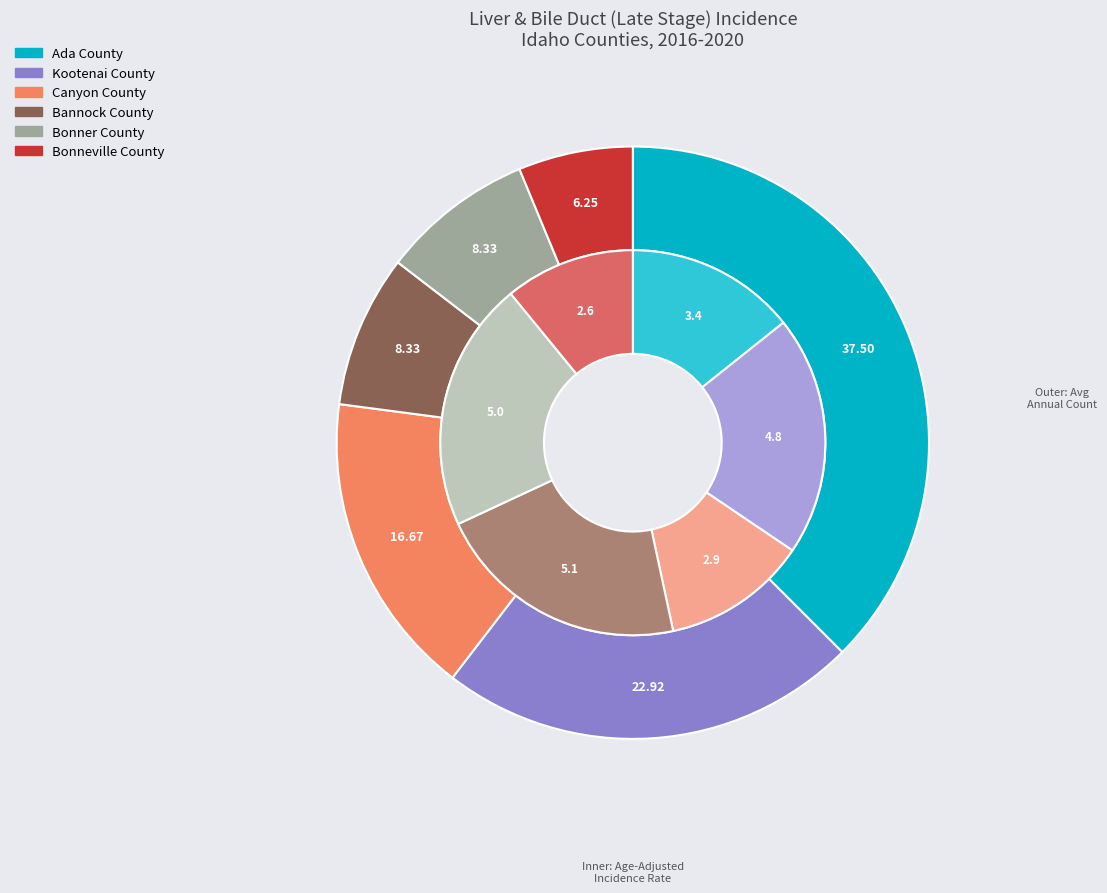

True or false: Ada County accounts for 49% of the total.

False